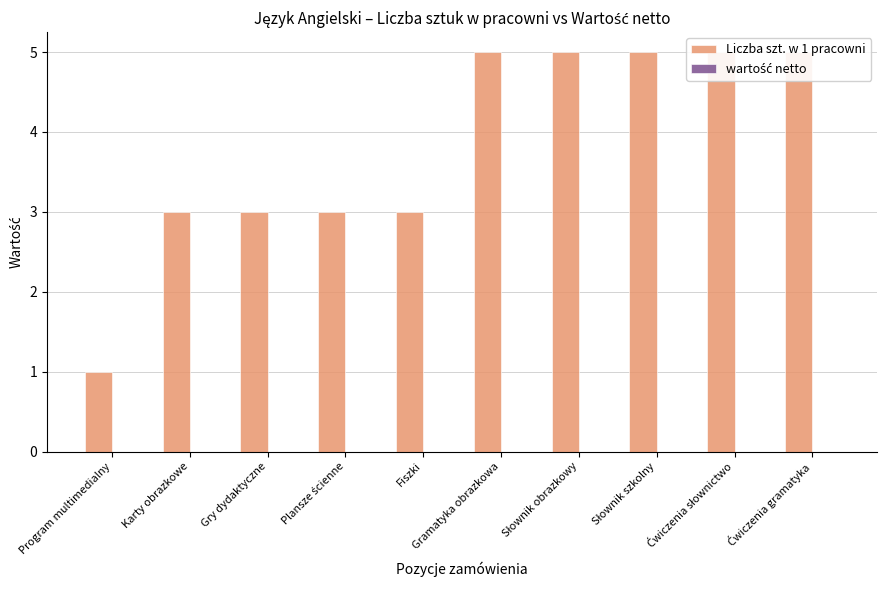

The value of Liczba szt. w 1 pracowni at Słownik obrazkowy is 5. True or false?

True